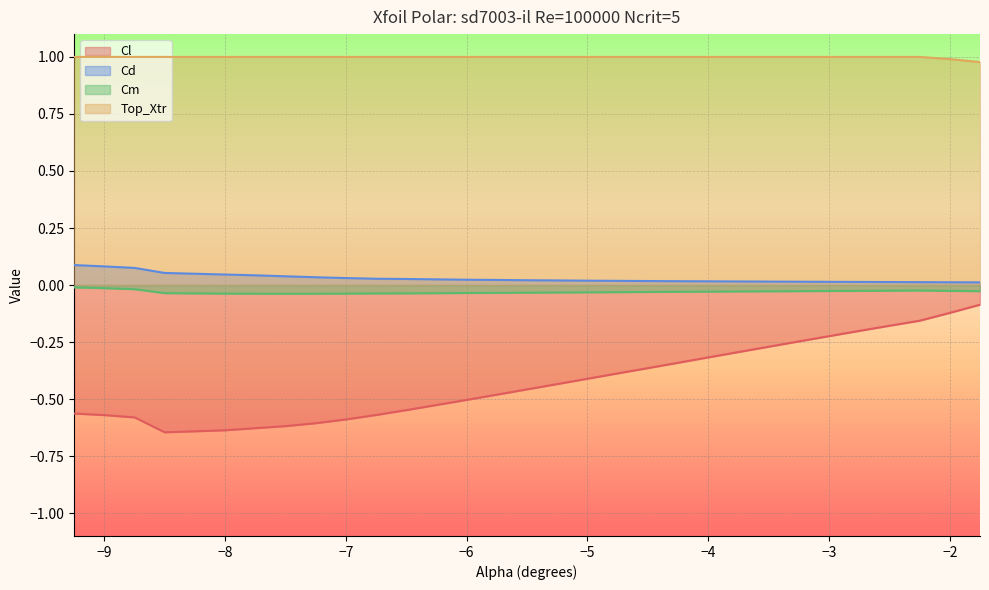

Rank the series by their maximum value, from lowest to highest.

Cl, Cm, Cd, Top_Xtr